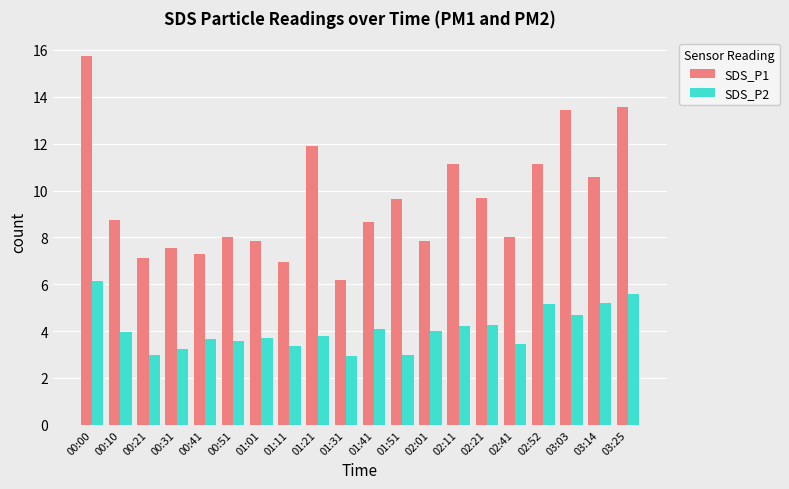

What is the value of the SDS_P1 bar at the 14th from the left?

11.2